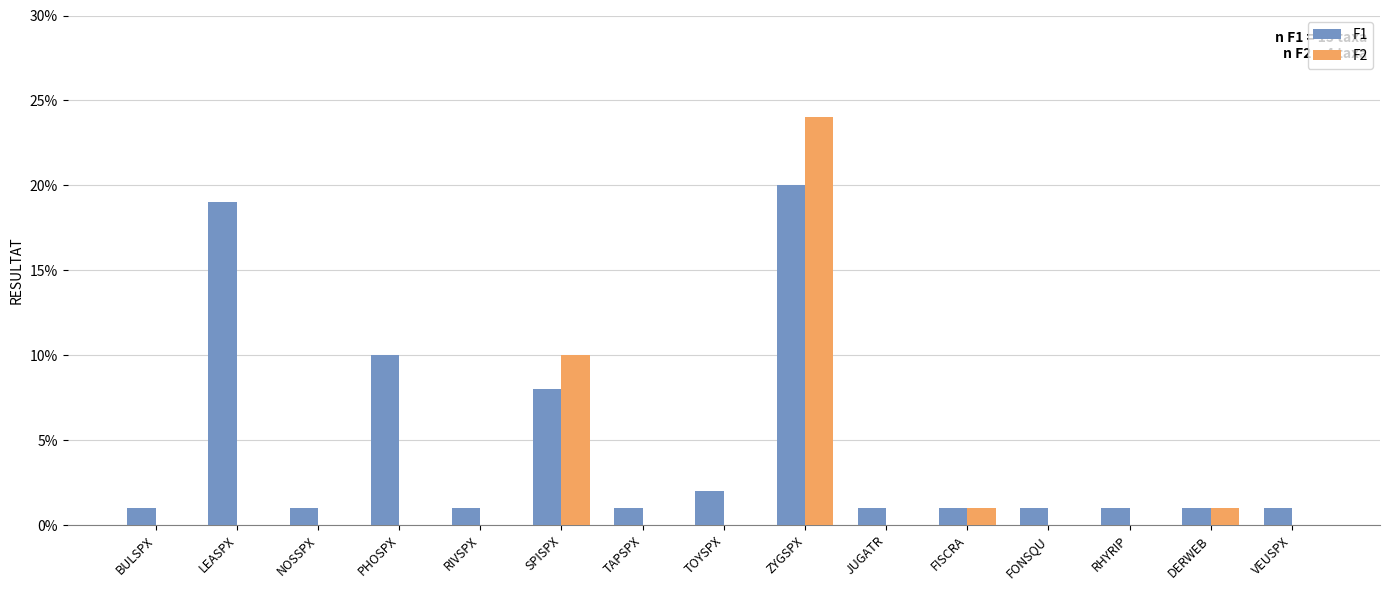

At which category is the sum across all series the highest?

ZYGSPX